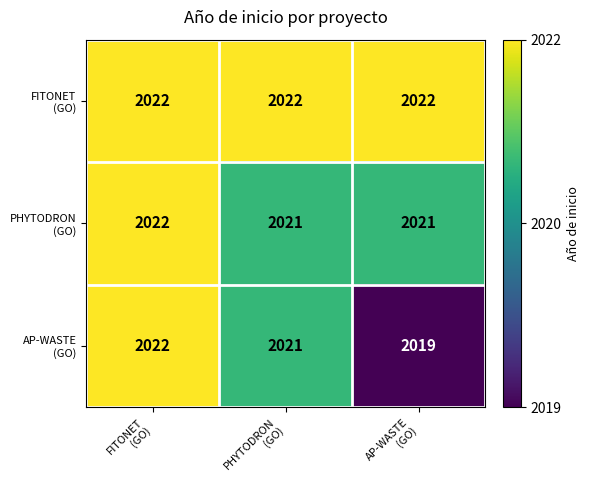

At how many categories does at least one series exceed 2019?

3